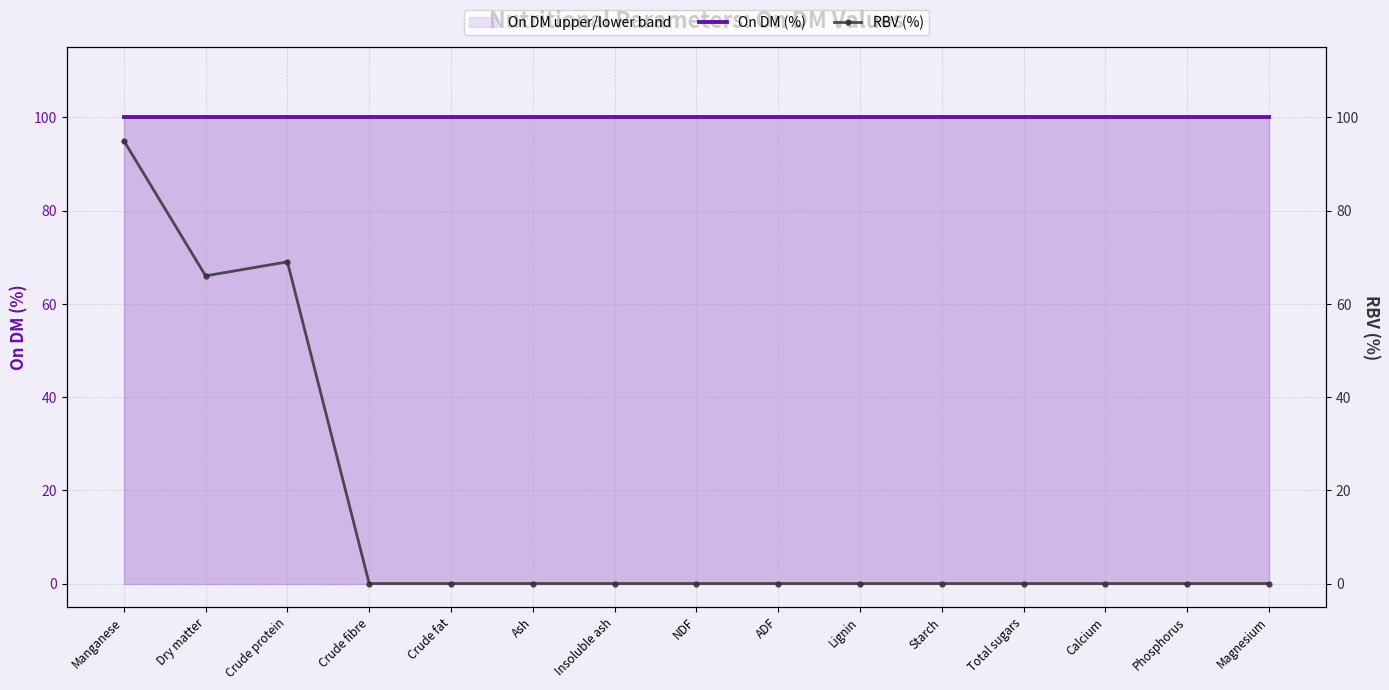

Does the chart have visible grid lines?

Yes